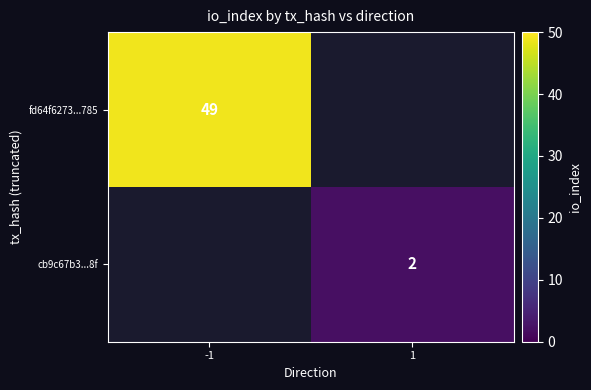

Is the value of cb9c67b3...8f at 1 greater than the value of fd64f6273...785 at -1?

No